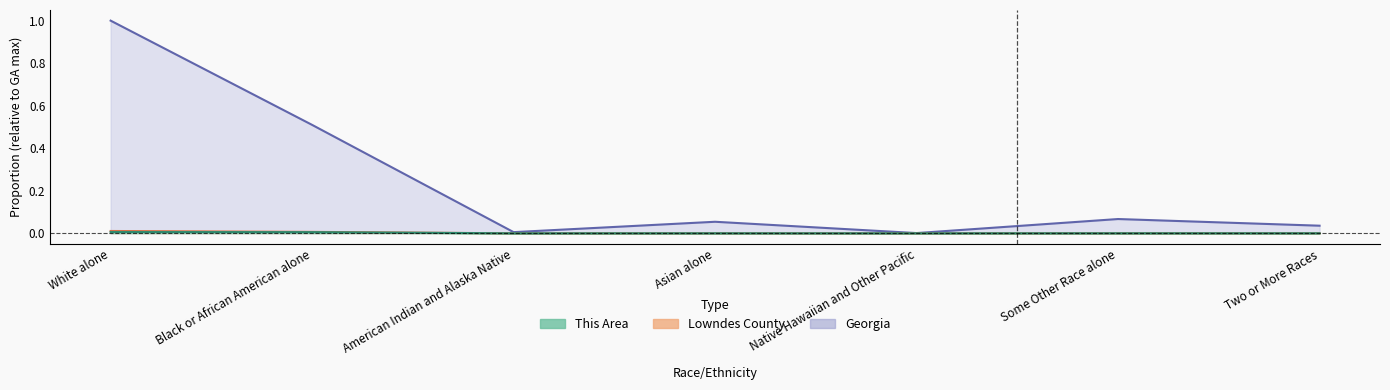

Is the value of This Area at Black or African American alone greater than the value of Georgia at Asian alone?

No